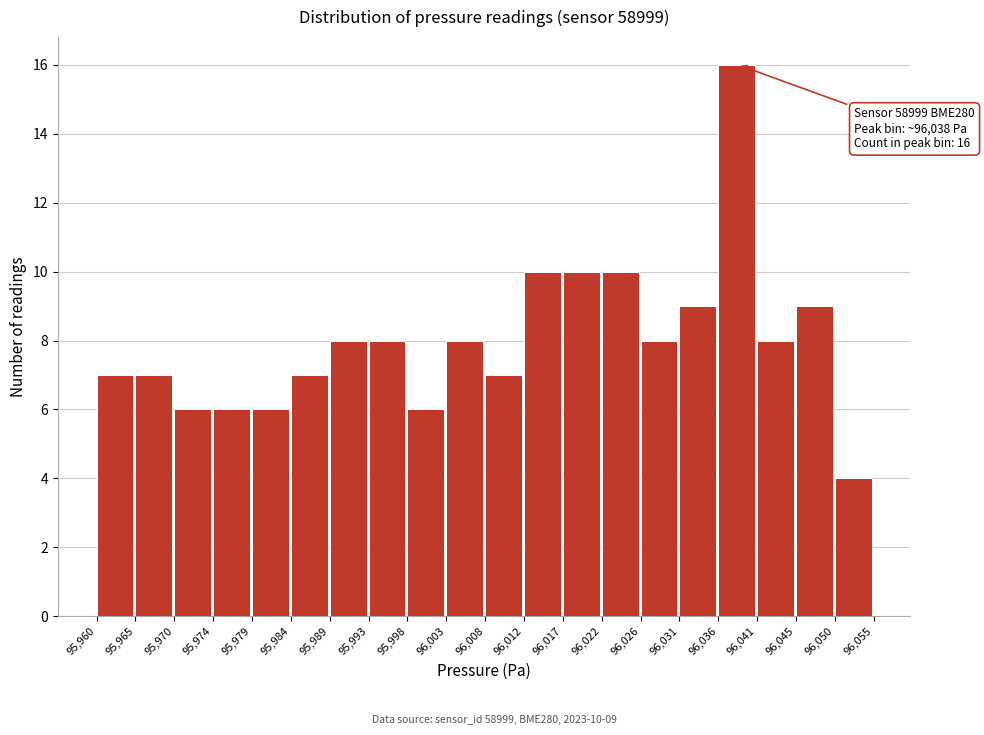

Which range on the x-axis has the tallest bar?

96,036 to 96,041